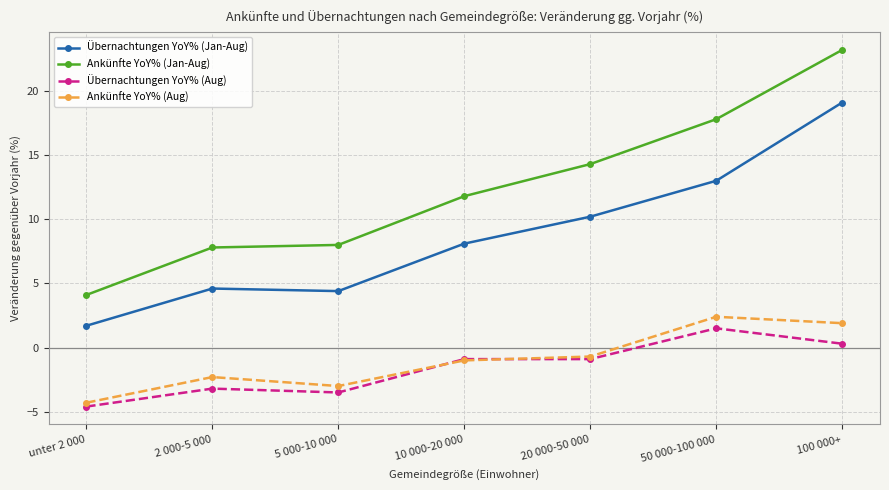

True or false: Übernachtungen YoY% (Jan-Aug) has more than 1 points higher than both neighbors.

False